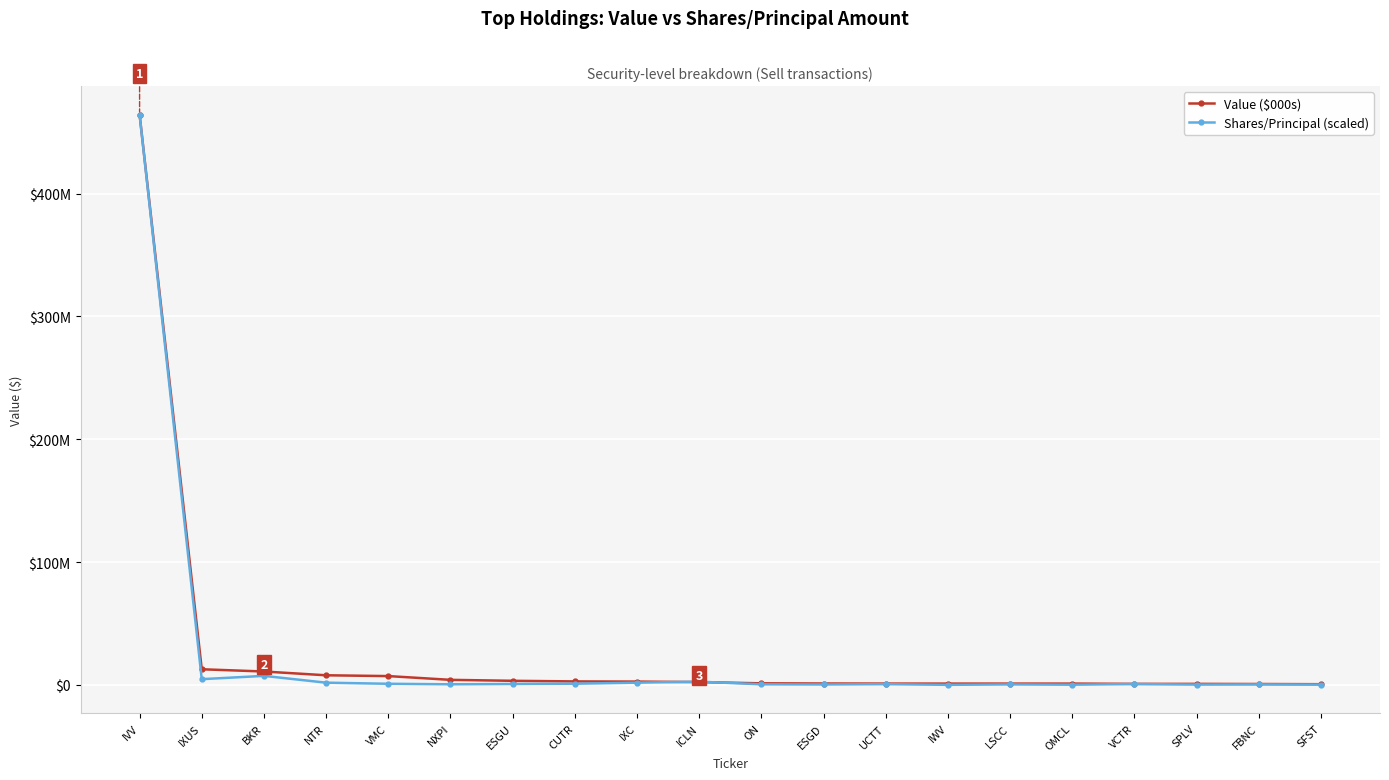

What are all the series names shown in the legend?

Value ($000s), Shares/Principal (scaled)